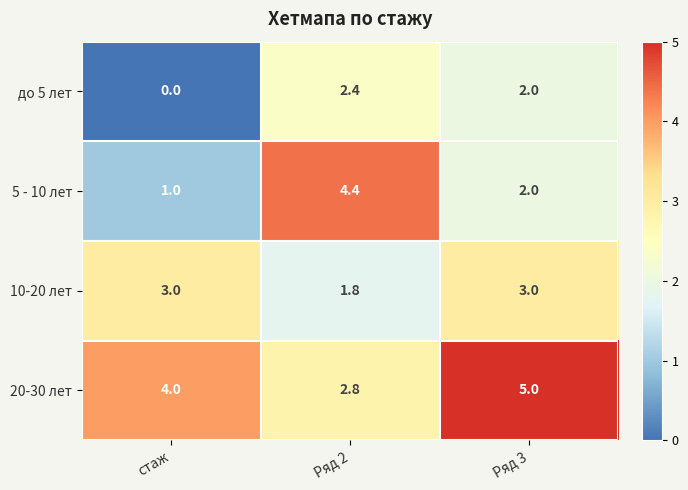

Reading left to right, what are all the values shown in this chart?

до 5 лет: стаж=0.0	Ряд 2=2.4	Ряд 3=2.0
5 - 10 лет: стаж=1.0	Ряд 2=4.4	Ряд 3=2.0
10-20 лет: стаж=3.0	Ряд 2=1.8	Ряд 3=3.0
20-30 лет: стаж=4.0	Ряд 2=2.8	Ряд 3=5.0